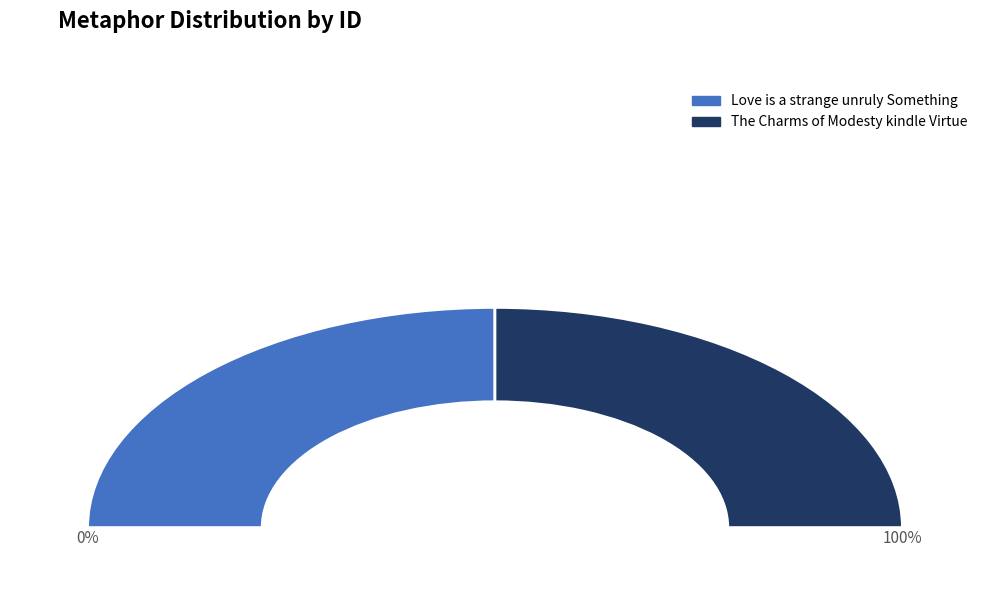

Count the number of slices in the pie.

2